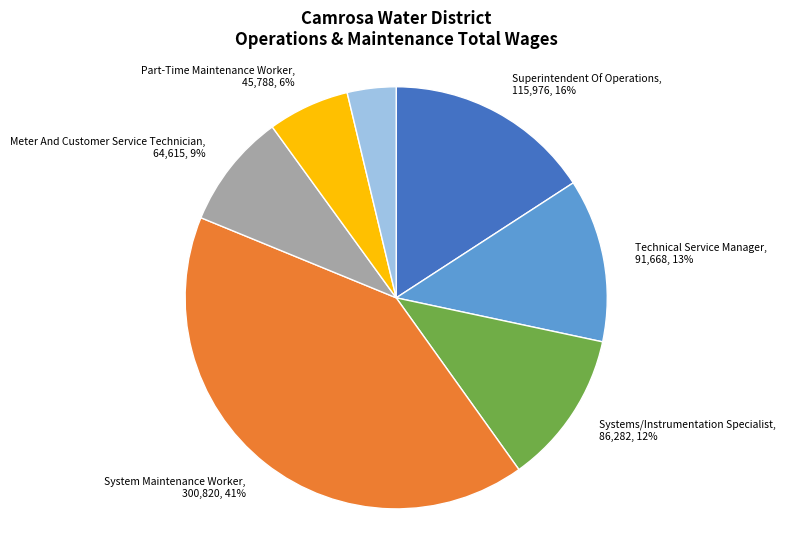

Combined, do Superintendent Of Operations and Part-Time Maintenance Worker account for over 50%?

No